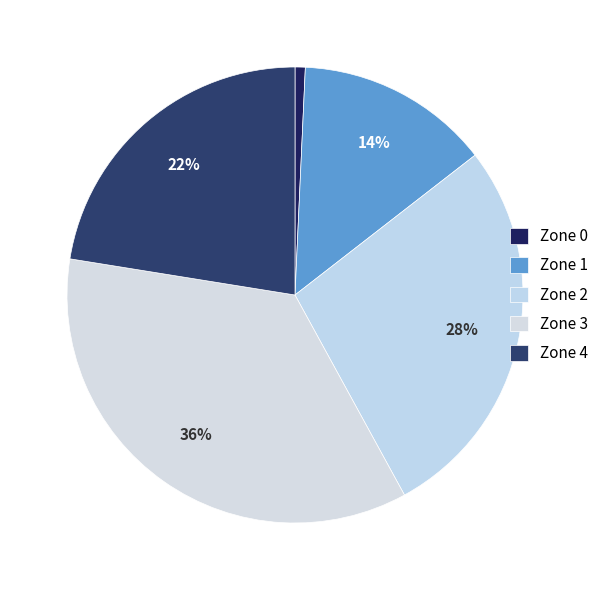

What percentage is the Zone 4 slice, to the nearest percent?

22%